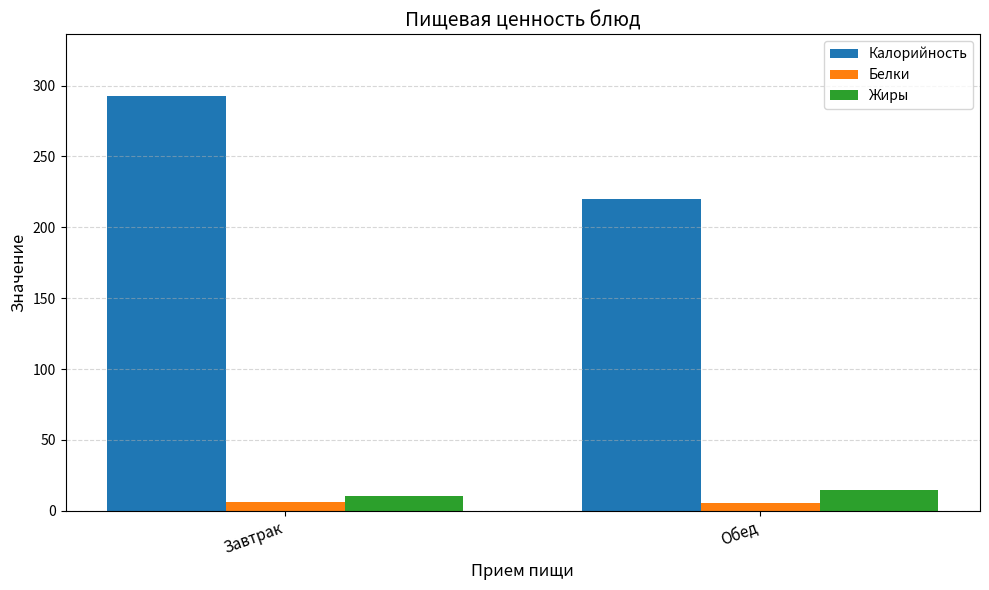

What is the label of the 2nd bar from the left?

Обед